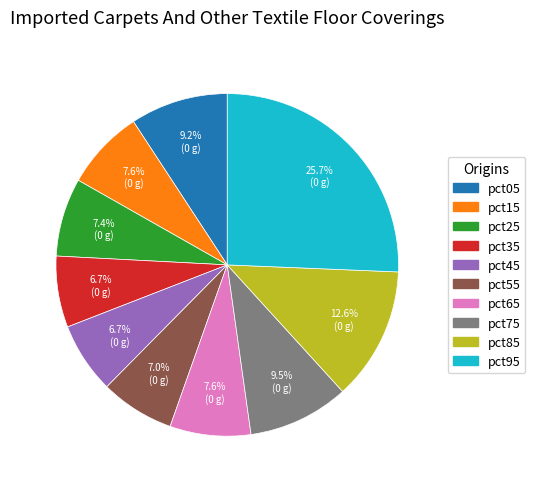

To the nearest percent, what is the combined percentage of pct75 and pct25?

17%